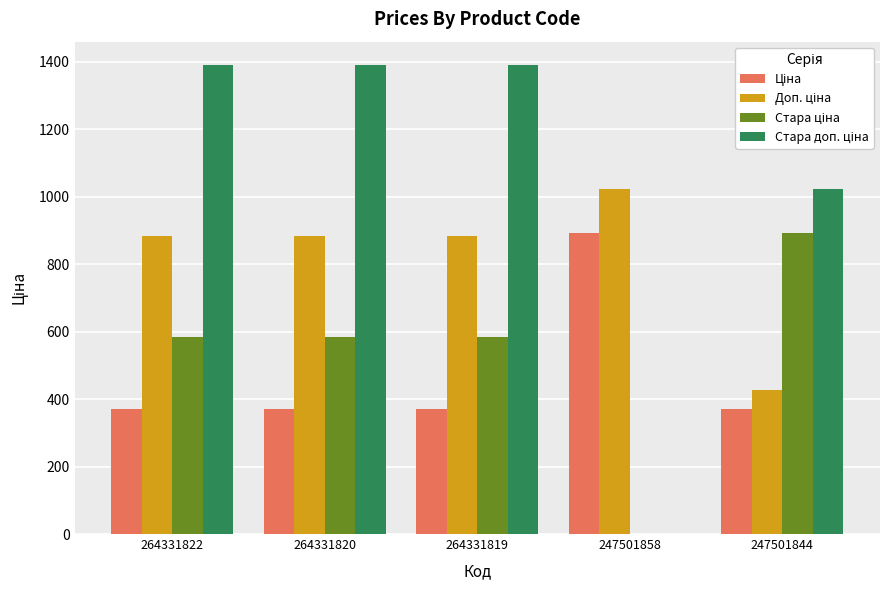

Count the number of data series in this chart.

4